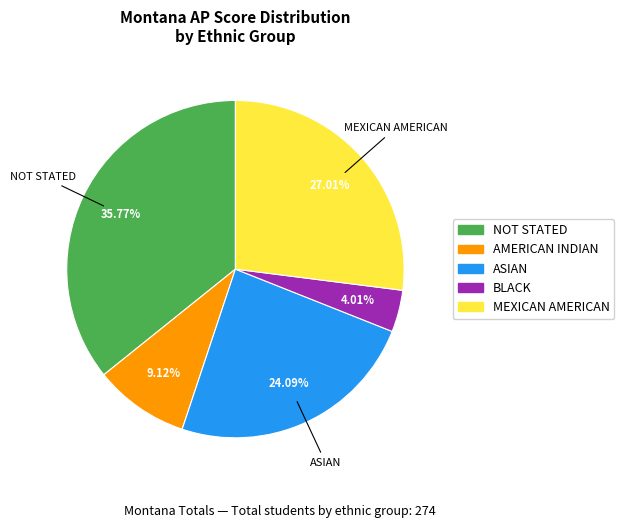

Count the number of slices in the pie.

5